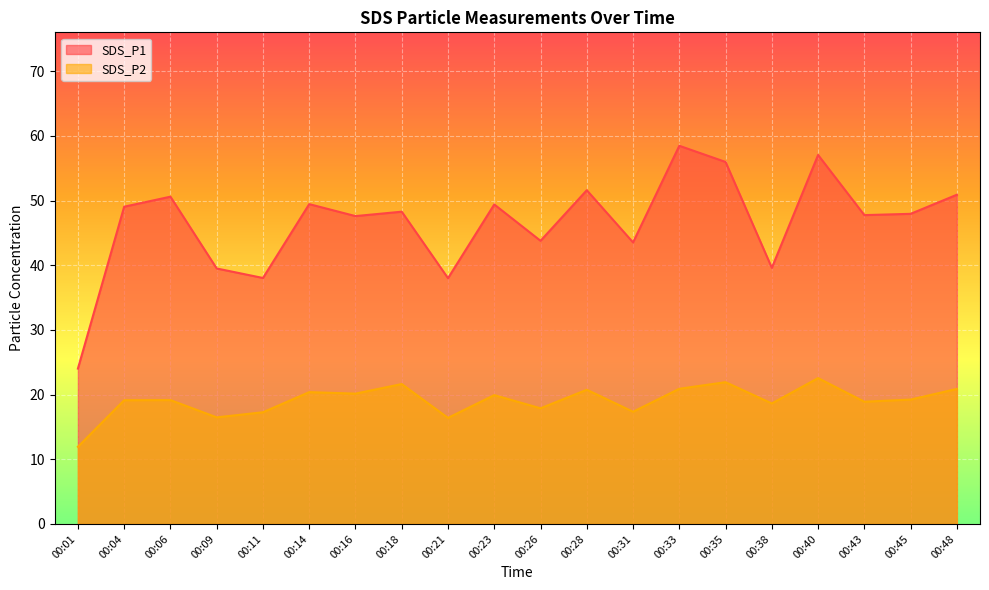

How many interior local peaks does the SDS_P1 series have?

7